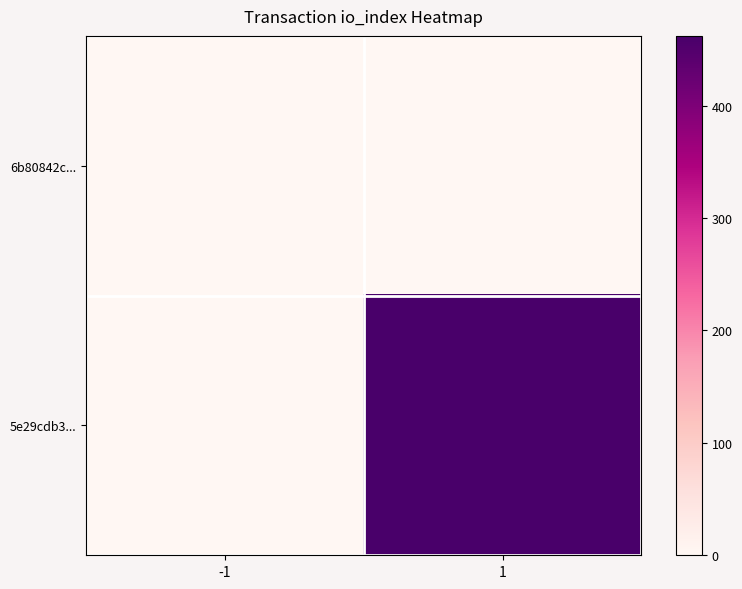

List the series in order of their overall mean, highest first.

5e29cdb3..., 6b80842c...